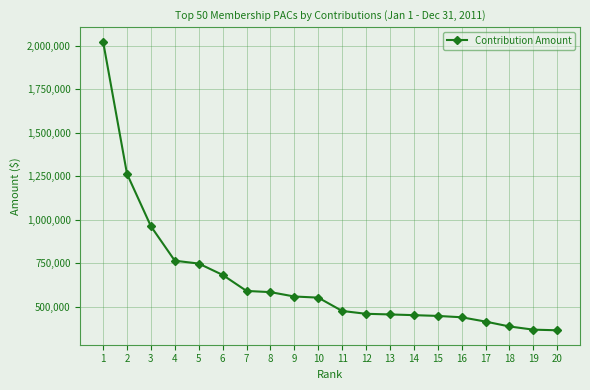

What is the sum of all values?

12997105.5